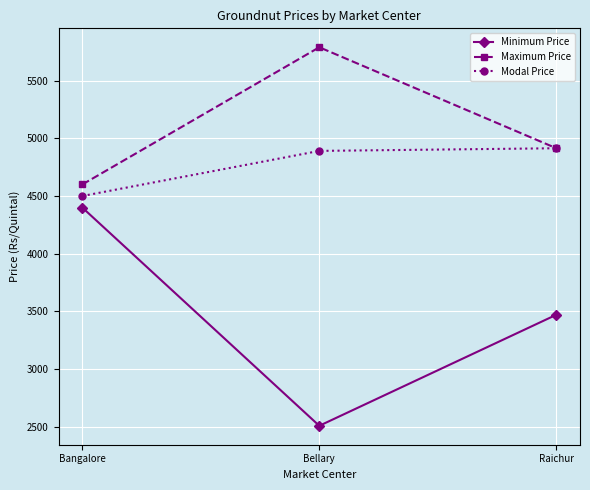

The Minimum Price series shows 6172 at Raichur. True or false?

False